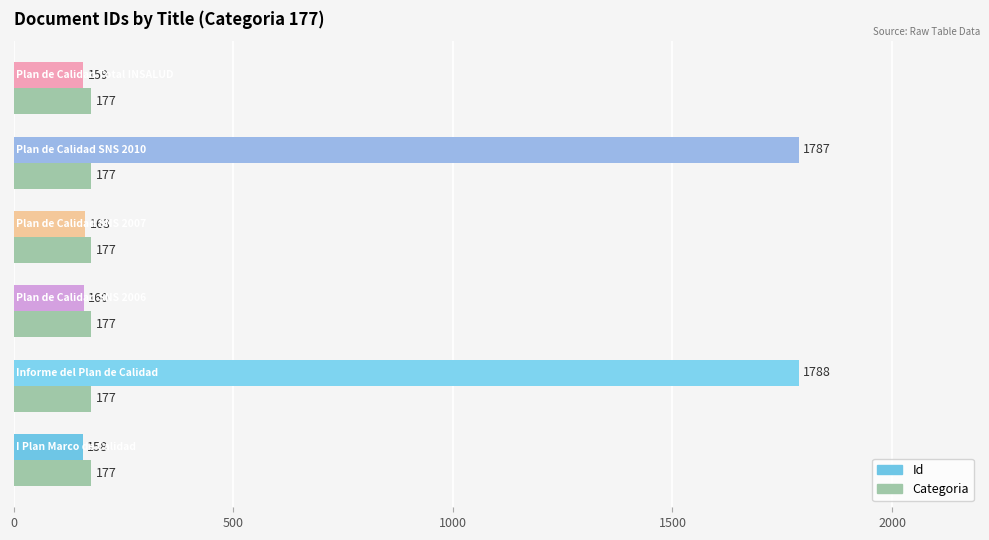

What is the maximum value for Id?

1788